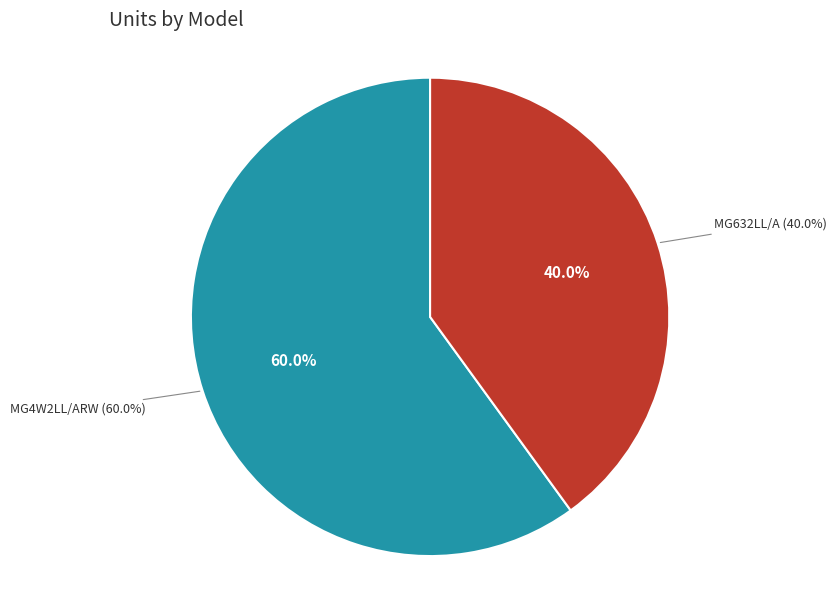

Is it true that MG632LL/A is 40% of the pie?

True